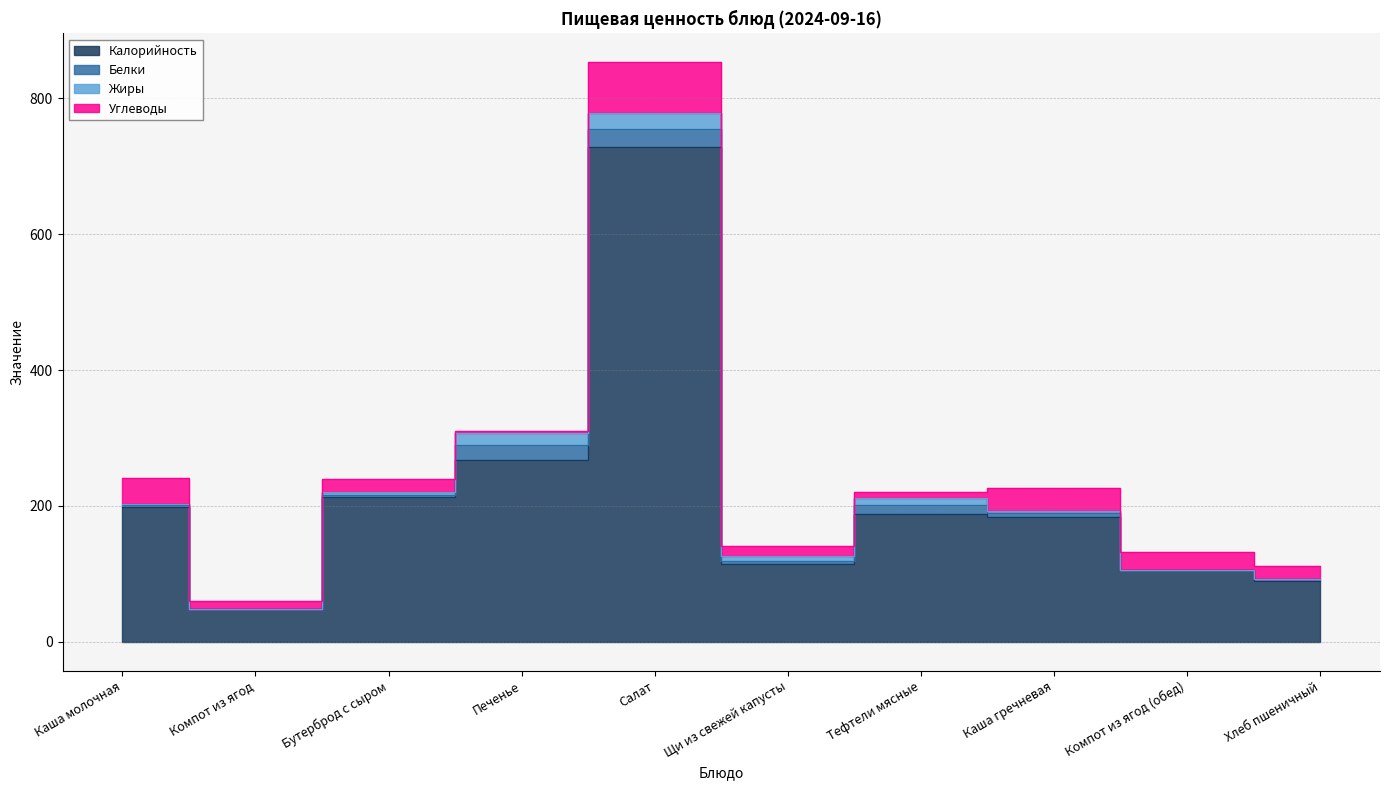

What is the difference between the second highest and minimum values in the Белки series?

22.0